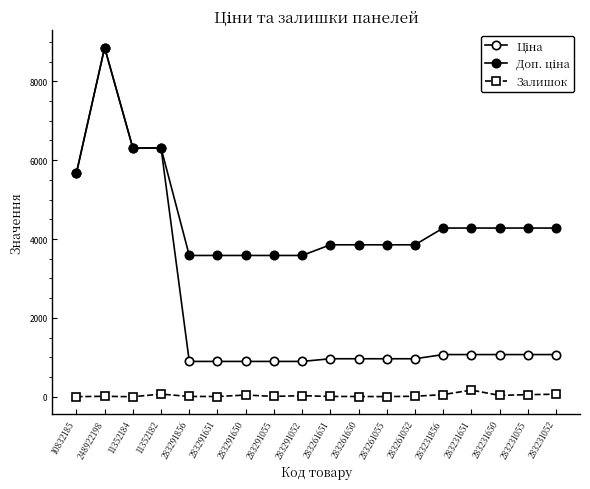

How many lines are shown in the chart?

3